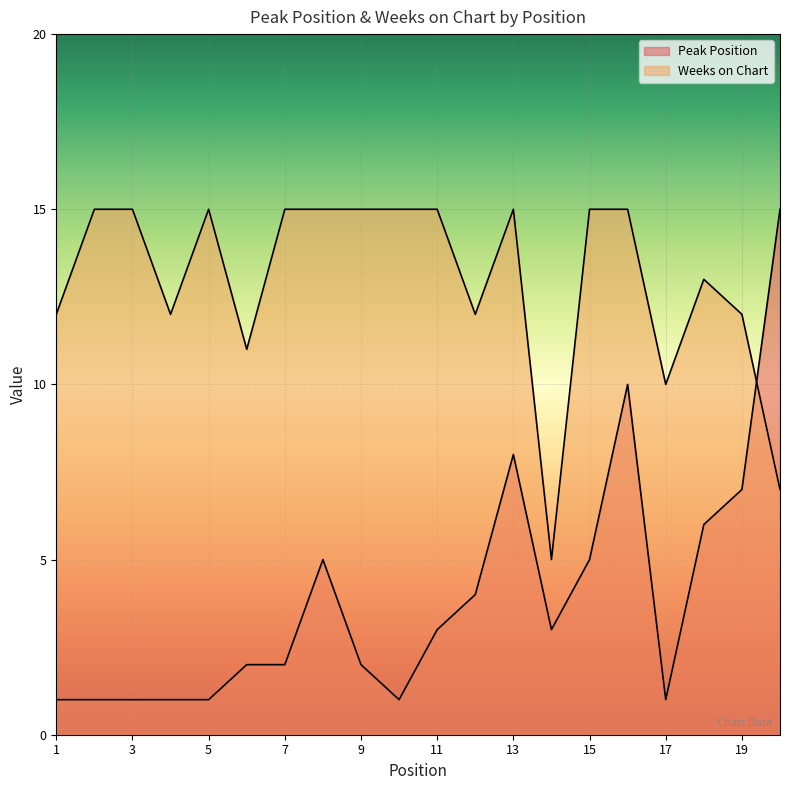

Rank the series at 13 from lowest to highest value.

Peak Position, Weeks on Chart